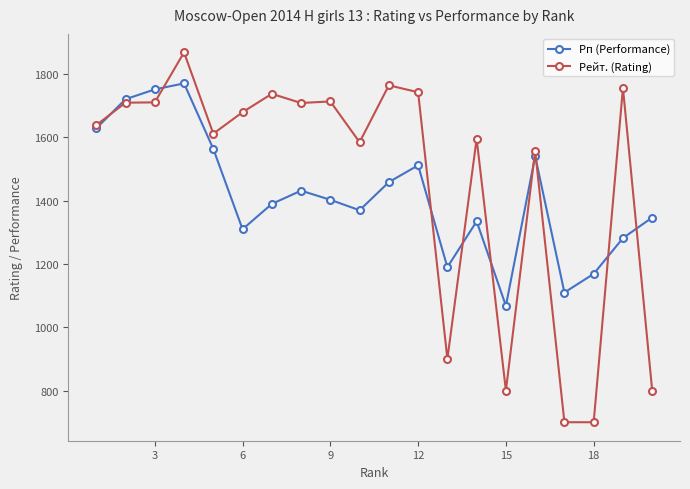

What is the smallest value displayed?

700